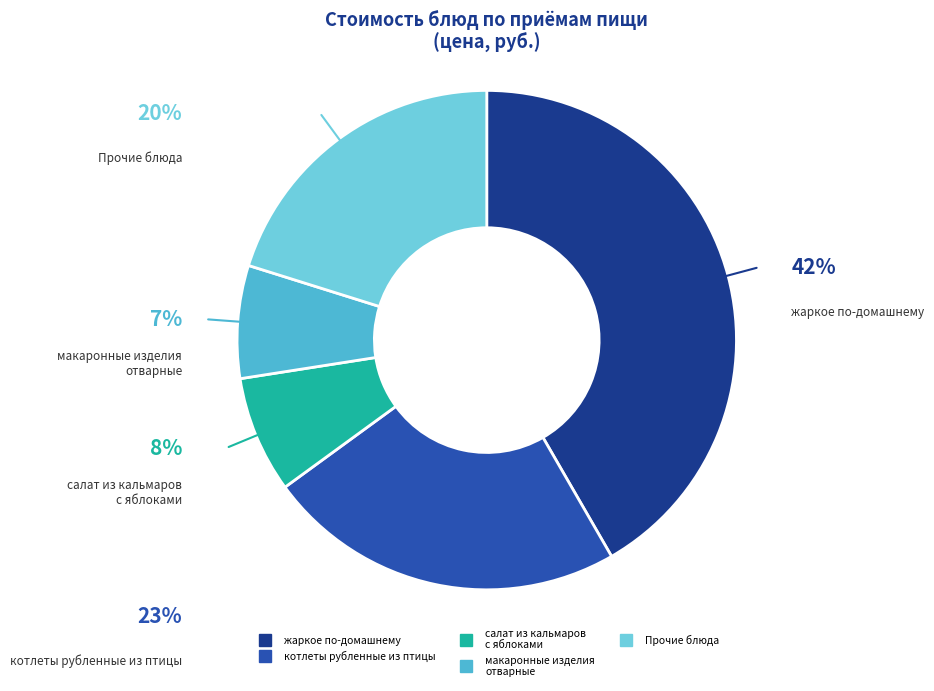

Does any single category account for the majority?

No